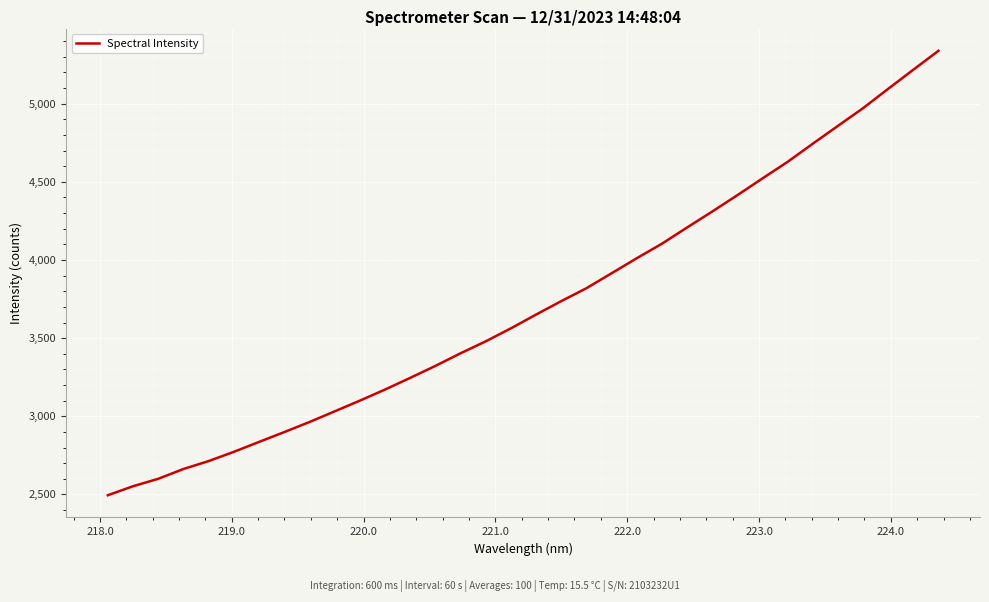

What is the maximum value shown in the chart?

5338.7